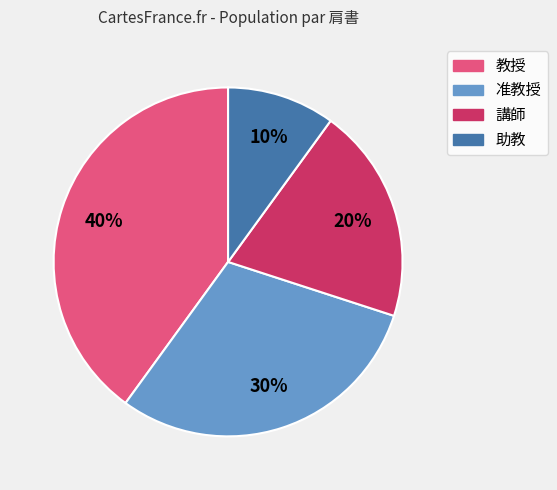

To the nearest percent, what is the average slice percentage?

25%